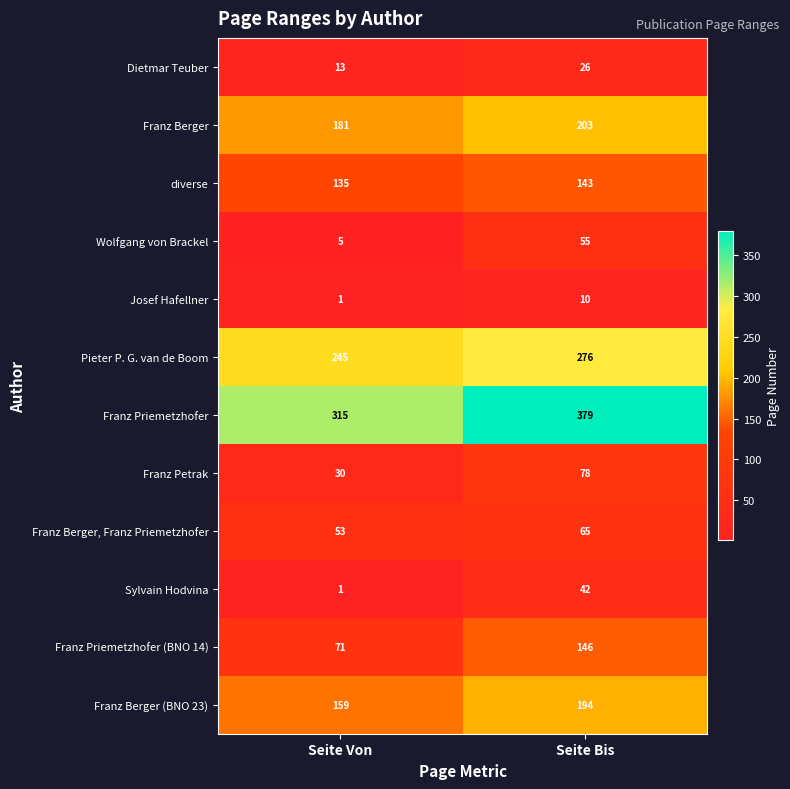

Reading right to left, transcribe all the data shown in this chart.

Dietmar Teuber: Seite Bis=26	Seite Von=13
Franz Berger: Seite Bis=203	Seite Von=181
diverse: Seite Bis=143	Seite Von=135
Wolfgang von Brackel: Seite Bis=55	Seite Von=5
Josef Hafellner: Seite Bis=10	Seite Von=1
Pieter P. G. van de Boom: Seite Bis=276	Seite Von=245
Franz Priemetzhofer: Seite Bis=379	Seite Von=315
Franz Petrak: Seite Bis=78	Seite Von=30
Franz Berger, Franz Priemetzhofer: Seite Bis=65	Seite Von=53
Sylvain Hodvina: Seite Bis=42	Seite Von=1
Franz Priemetzhofer (BNO 14): Seite Bis=146	Seite Von=71
Franz Berger (BNO 23): Seite Bis=194	Seite Von=159